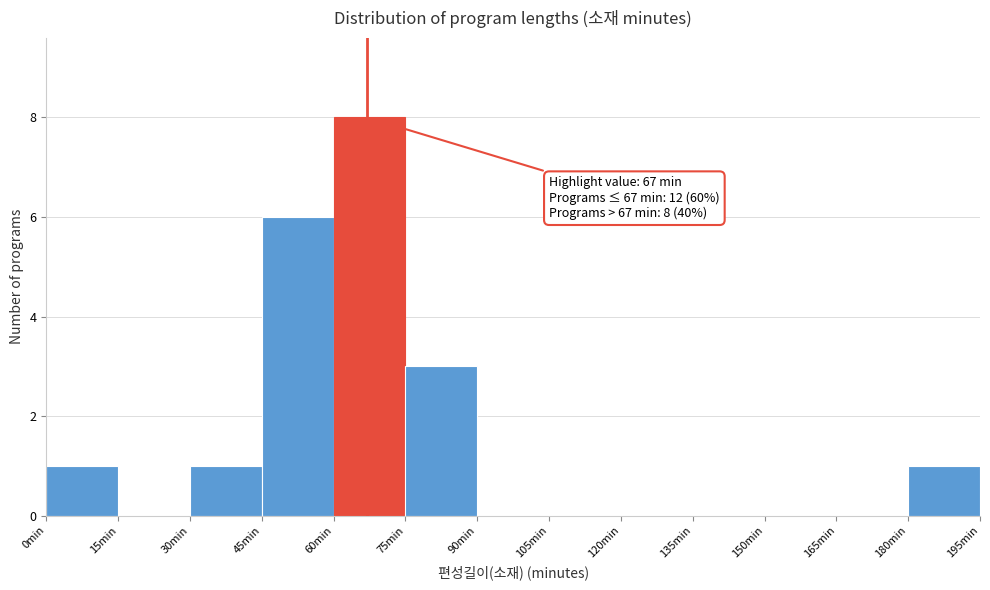

Which range on the x-axis has the tallest bar?

60 to 75